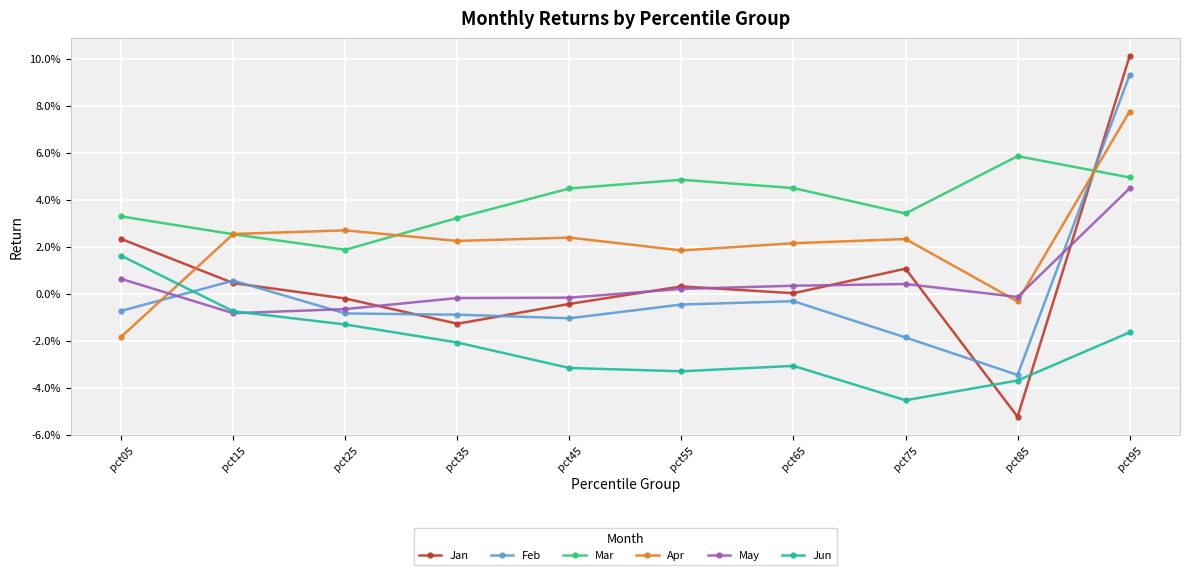

Is this an area chart (filled region under the line)?

No